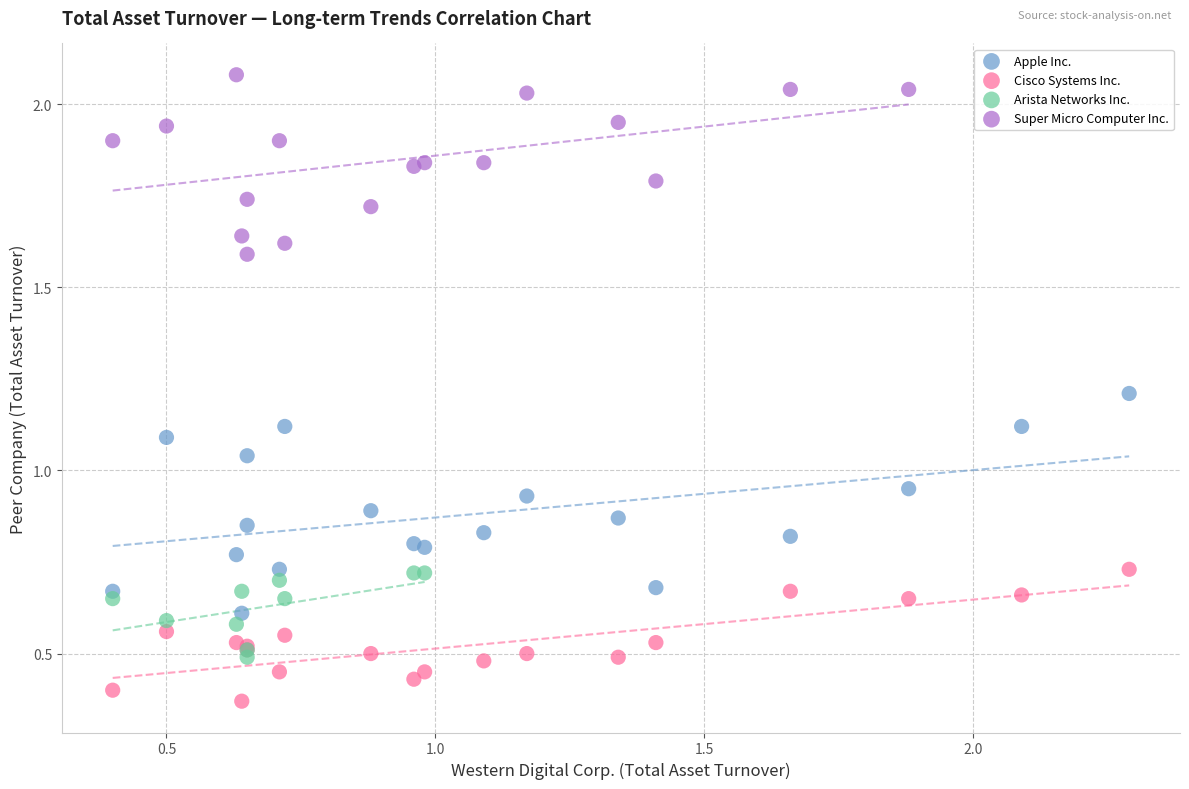

Which series reaches the minimum Y coordinate?

Cisco Systems Inc.